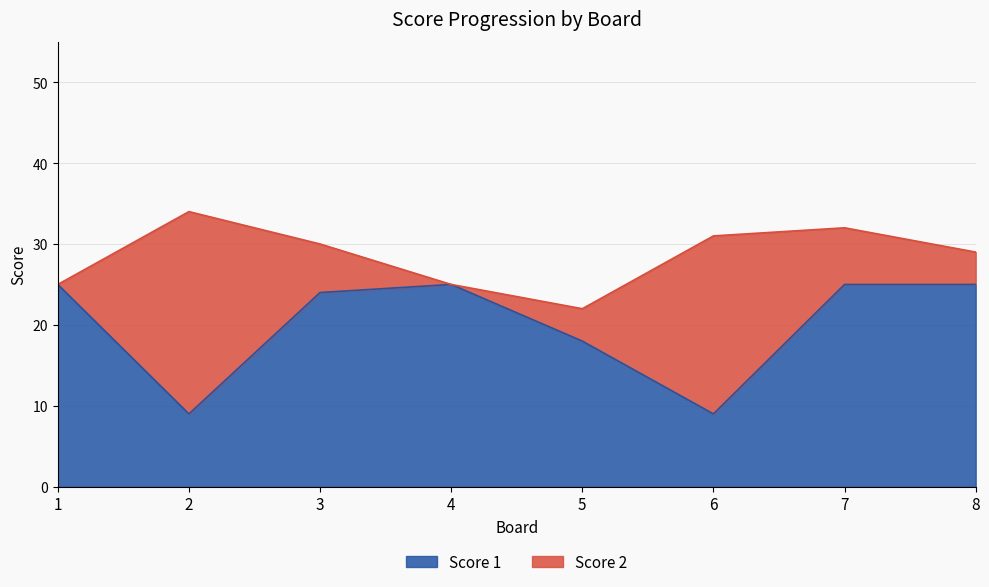

Rank the categories by value from lowest to highest.

2, 6, 5, 3, 1, 4, 7, 8